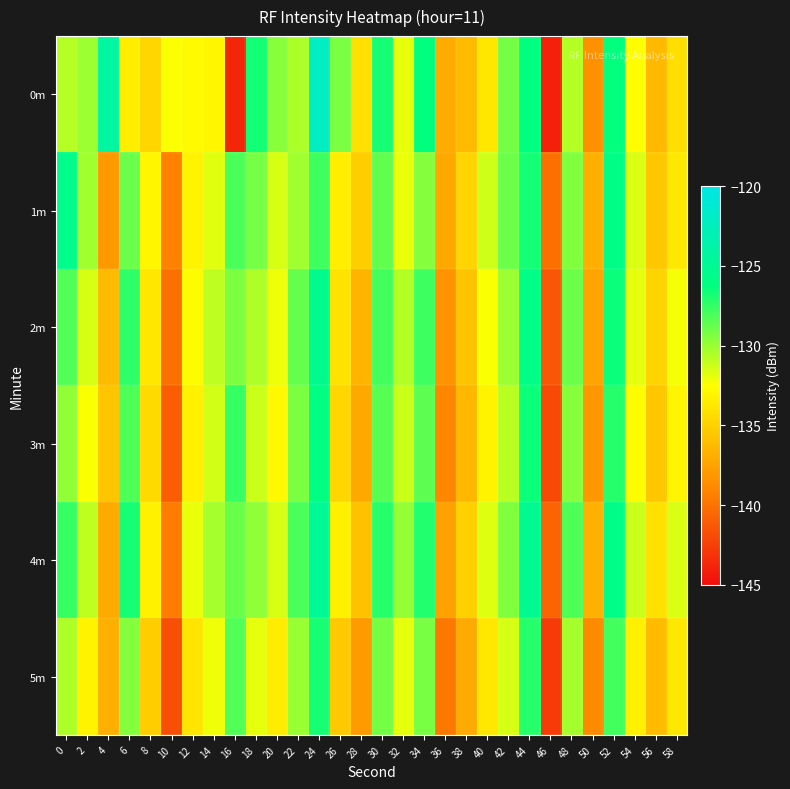

What is the greatest value displayed?

-122.2